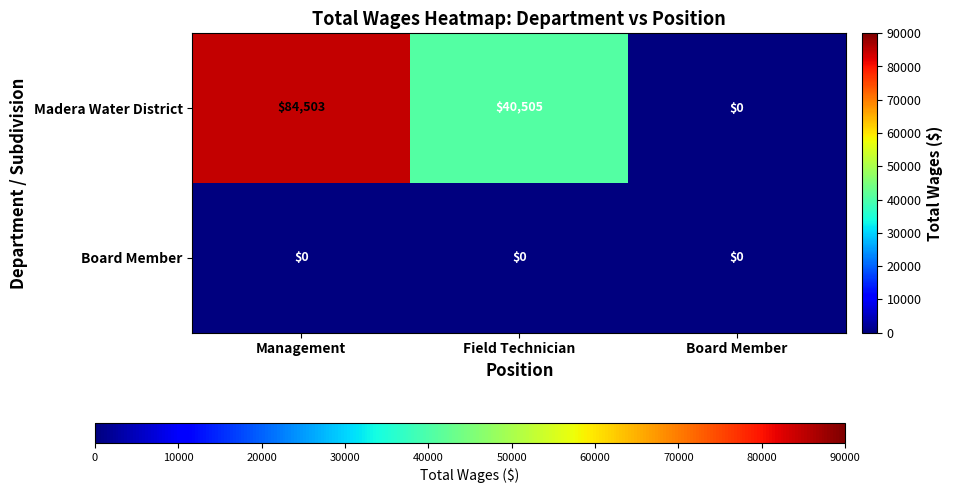

Which series has the largest total across all categories?

Madera Water District